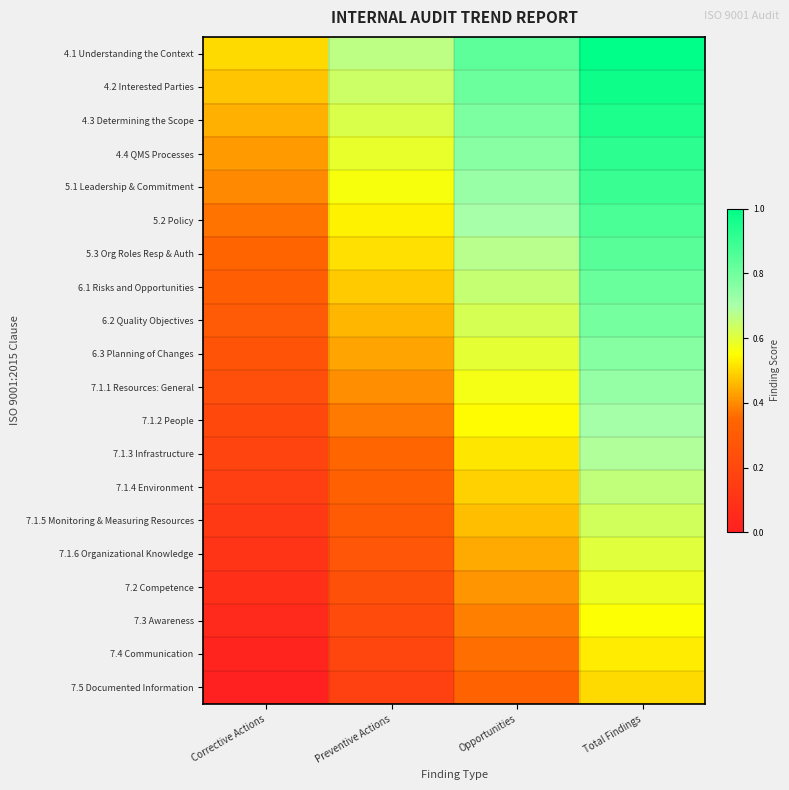

Which series has the widest spread of values?

4.1 Understanding the Context